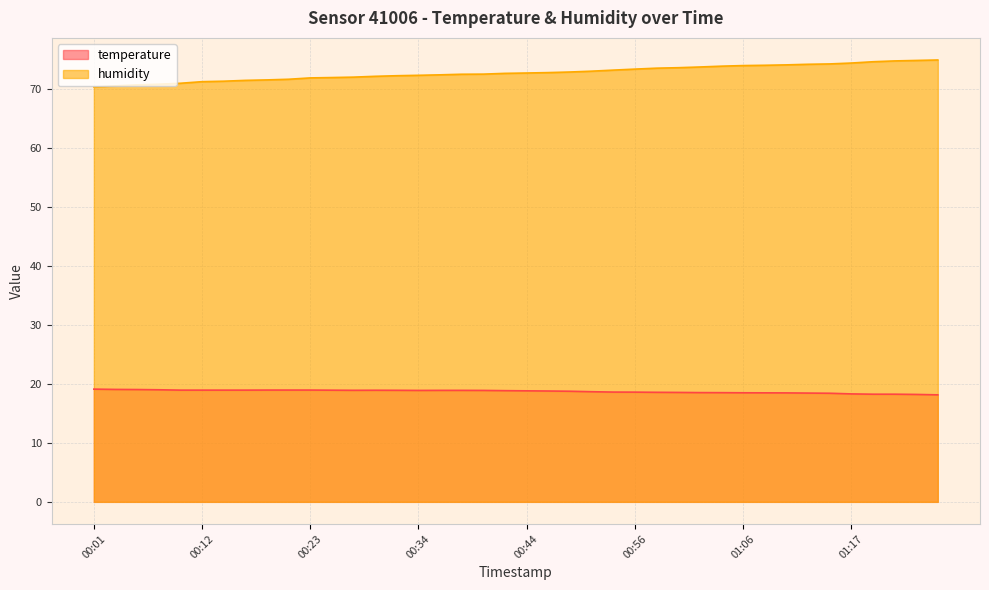

Rank the series by their average value, from lowest to highest.

temperature, humidity